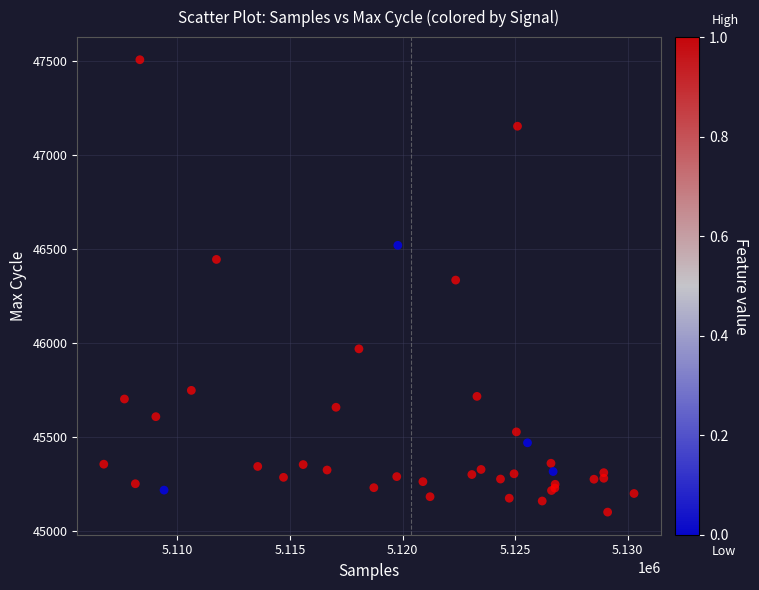

What Y value in the scatter plot is closest to 46303?

46334